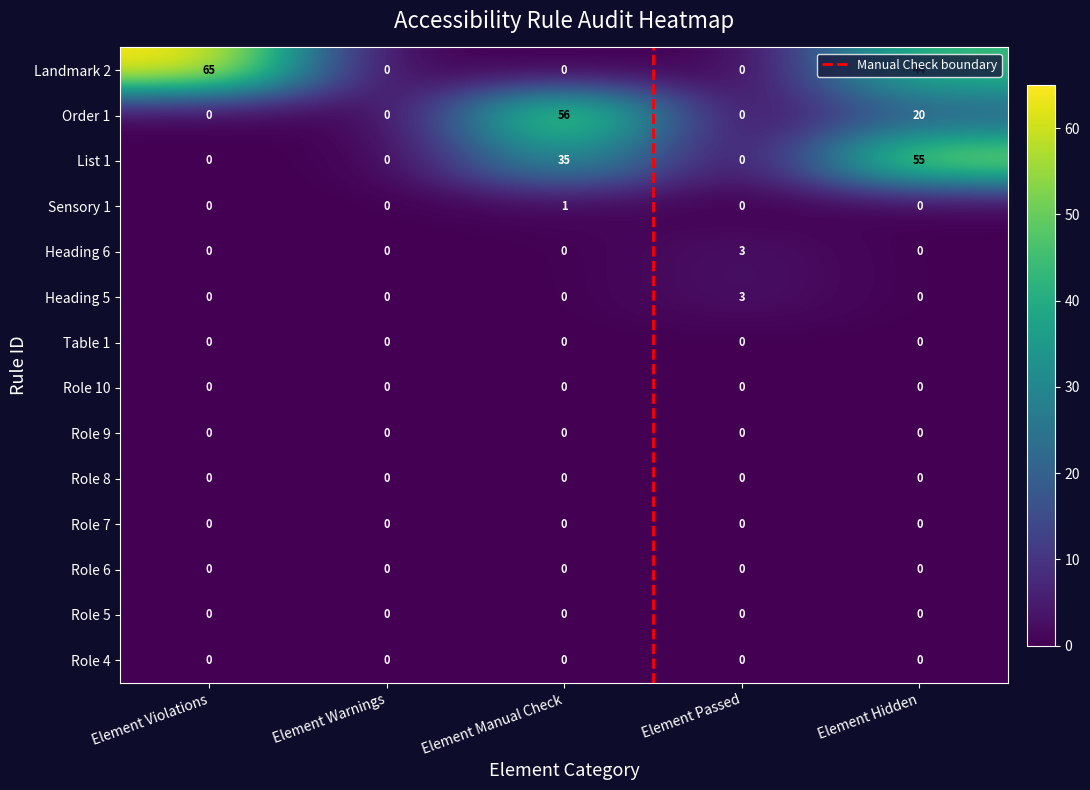

What is the sum of the Landmark 2 values at Element Manual Check and Element Violations?

65